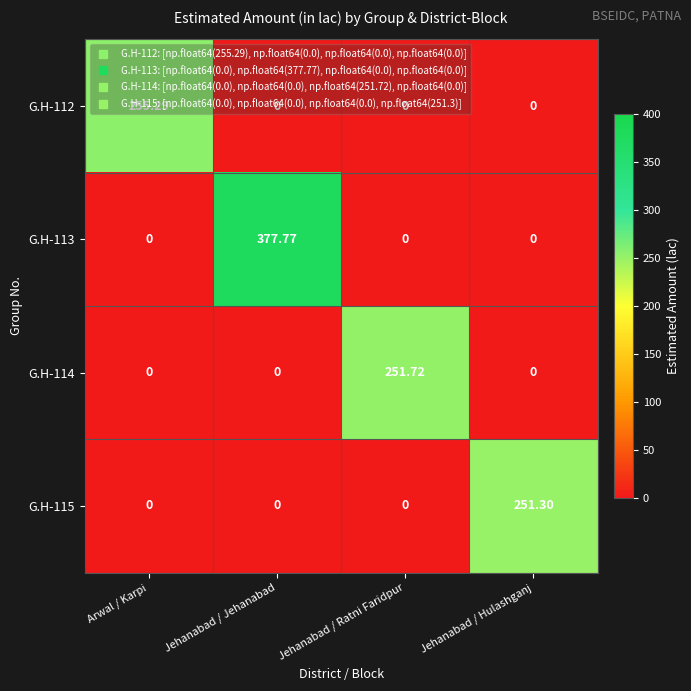

What is the total value across all series at Jehanabad / Hulashganj?

251.3